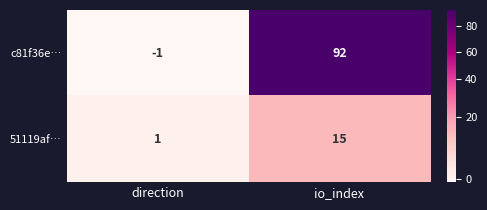

The 51119af… series shows 0 at direction. True or false?

False